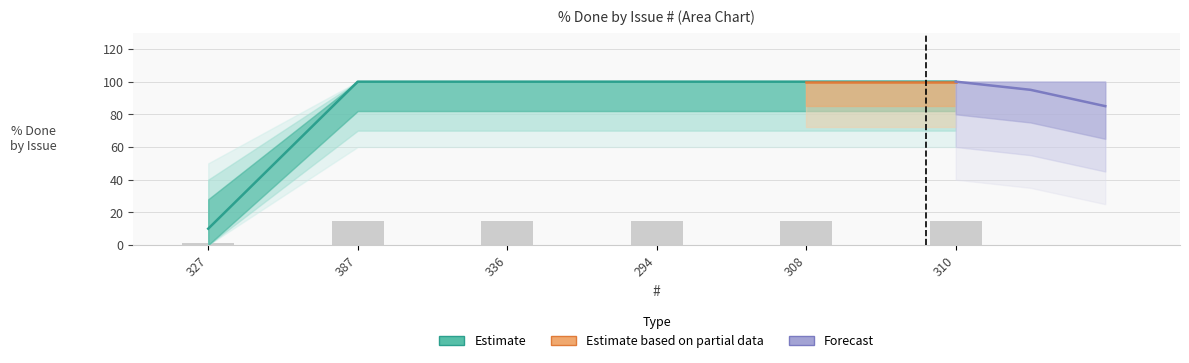

Rank the categories by value from lowest to highest.

327, 387, 336, 294, 308, 310